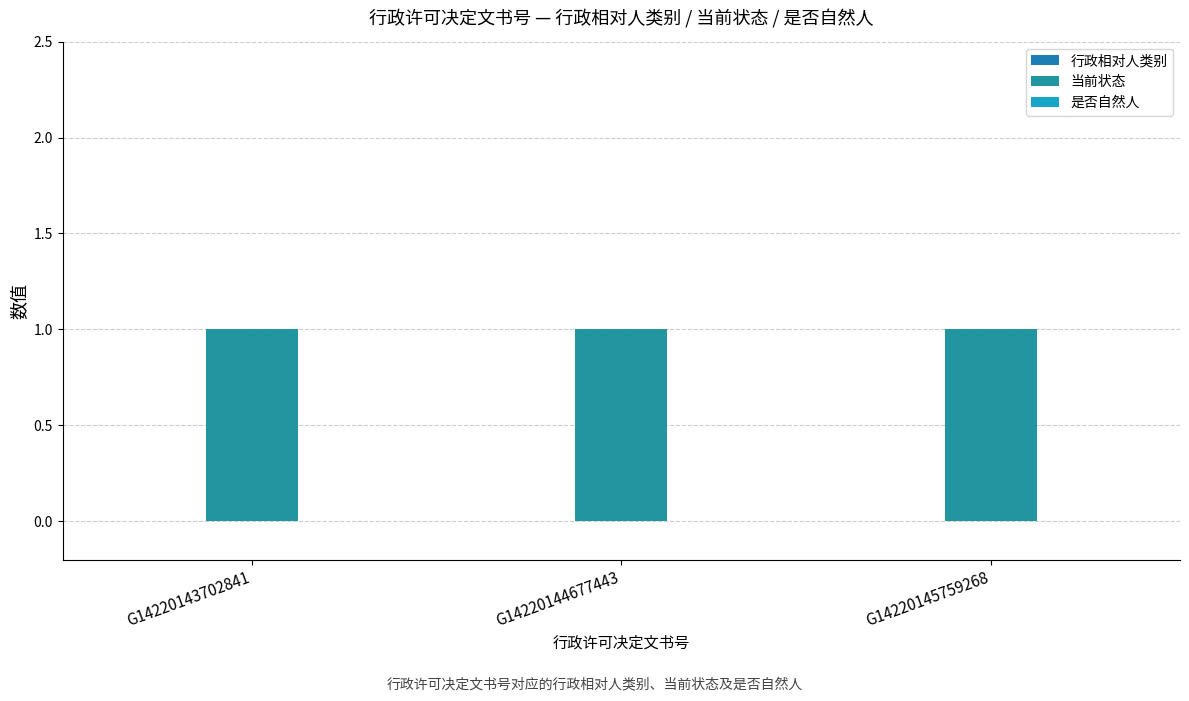

Is it true that 当前状态 equals 1 at G14220144677443?

False